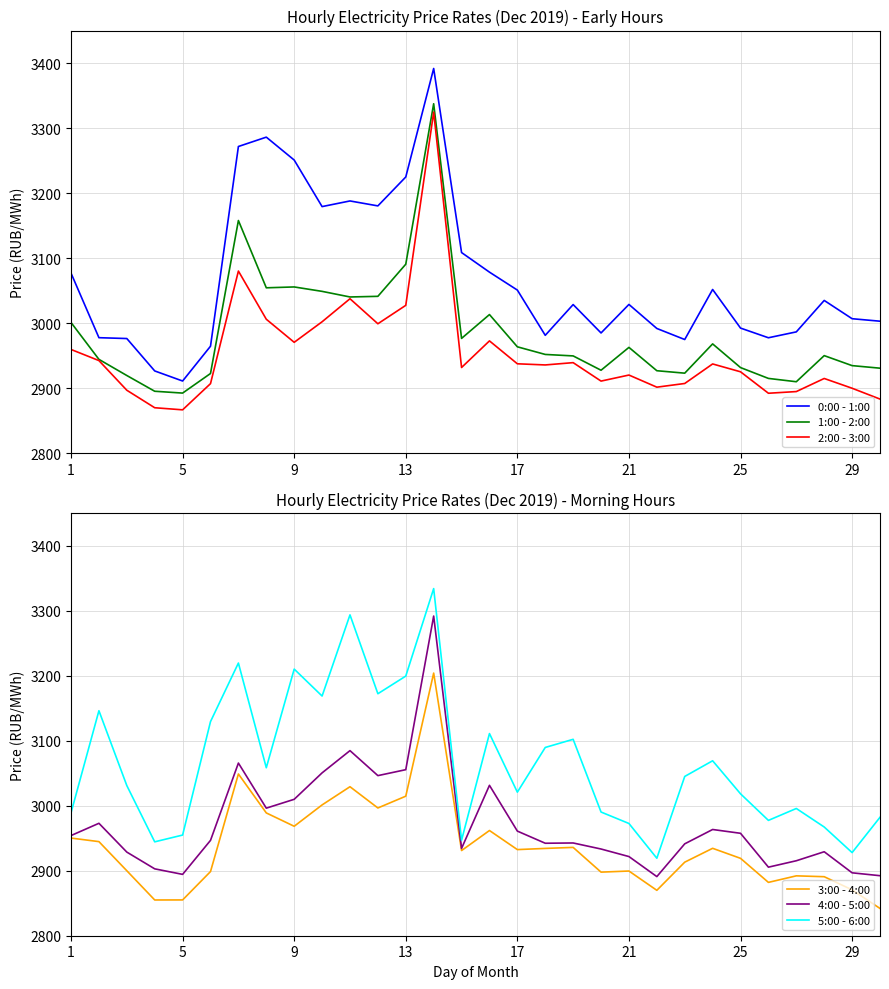

What is the minimum value for 4:00 - 5:00?

2891.0